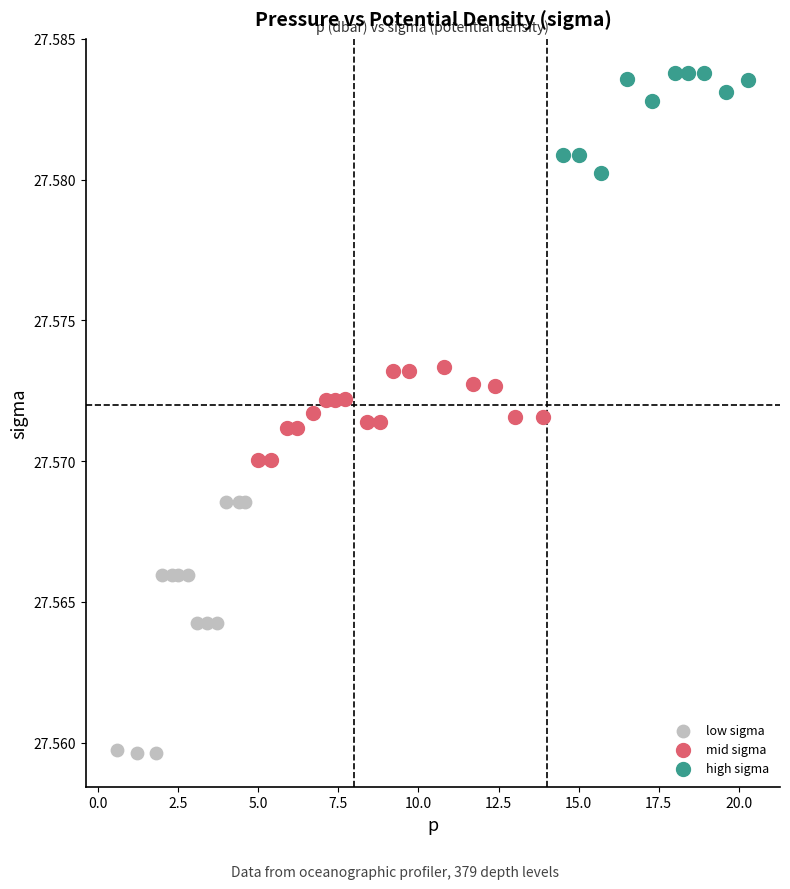

Which series has the largest Y range (max minus min)?

low sigma